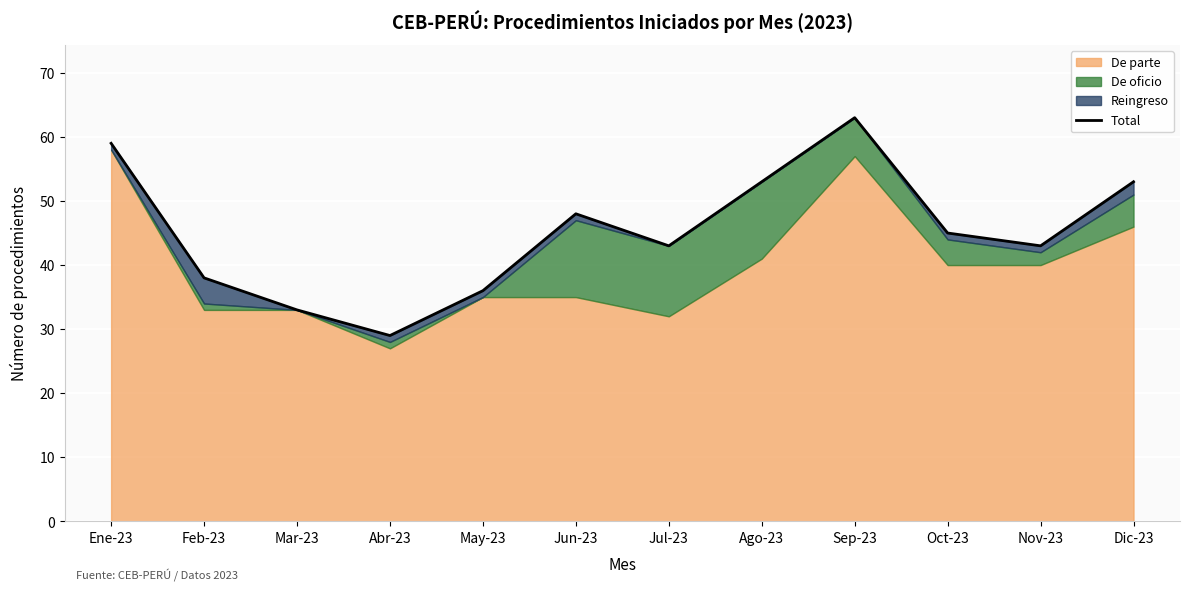

How many interior local valleys (lower than both neighbors) does the data have?

3